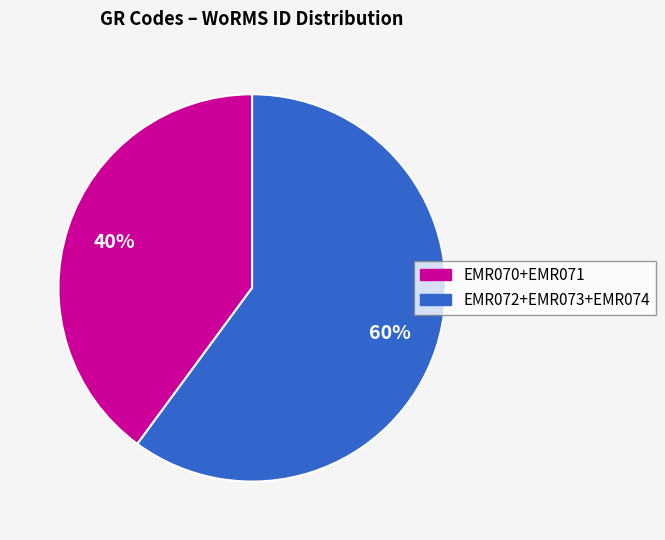

To the nearest percent, what is the average slice percentage?

50%